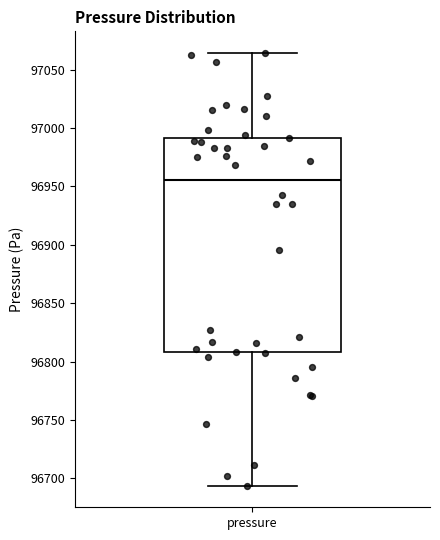

Read this box plot against the y-axis: the position of the median line, the range covered by the box, and the ends of both whiskers. The values are not printed on the chart, so give them approximately, as read against the axis.

median 96955, box 96810 to 96990, whiskers 96695 to 97065